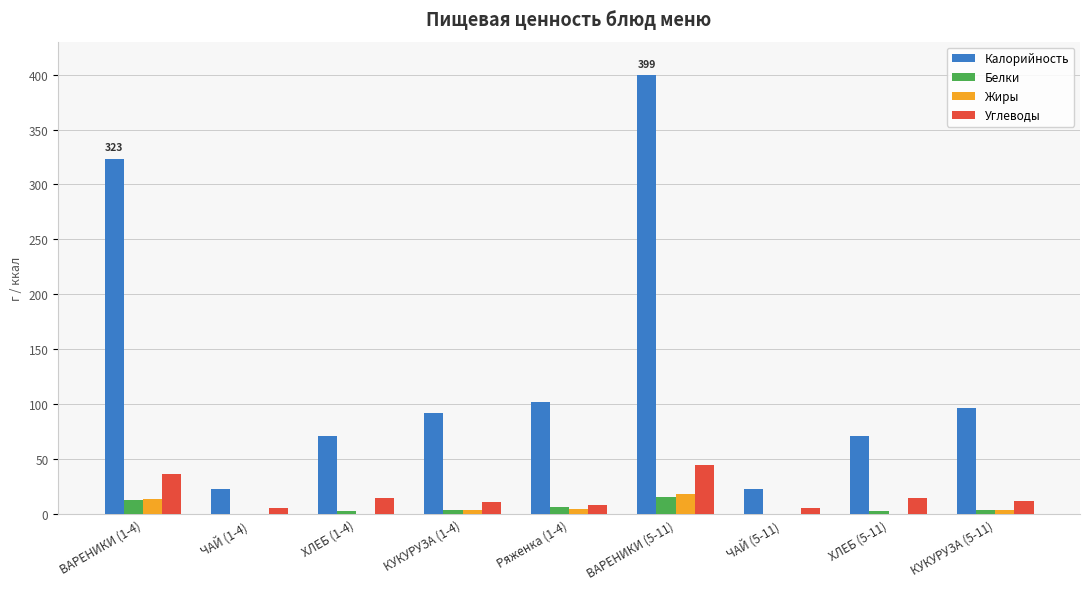

What is the greatest value displayed?

399.4